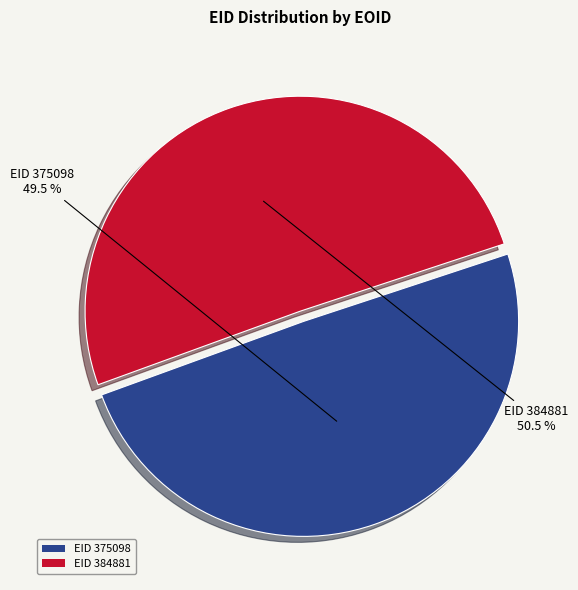

Approximately how many times larger is the value at EID 375098 compared to EID 384881?

1.0